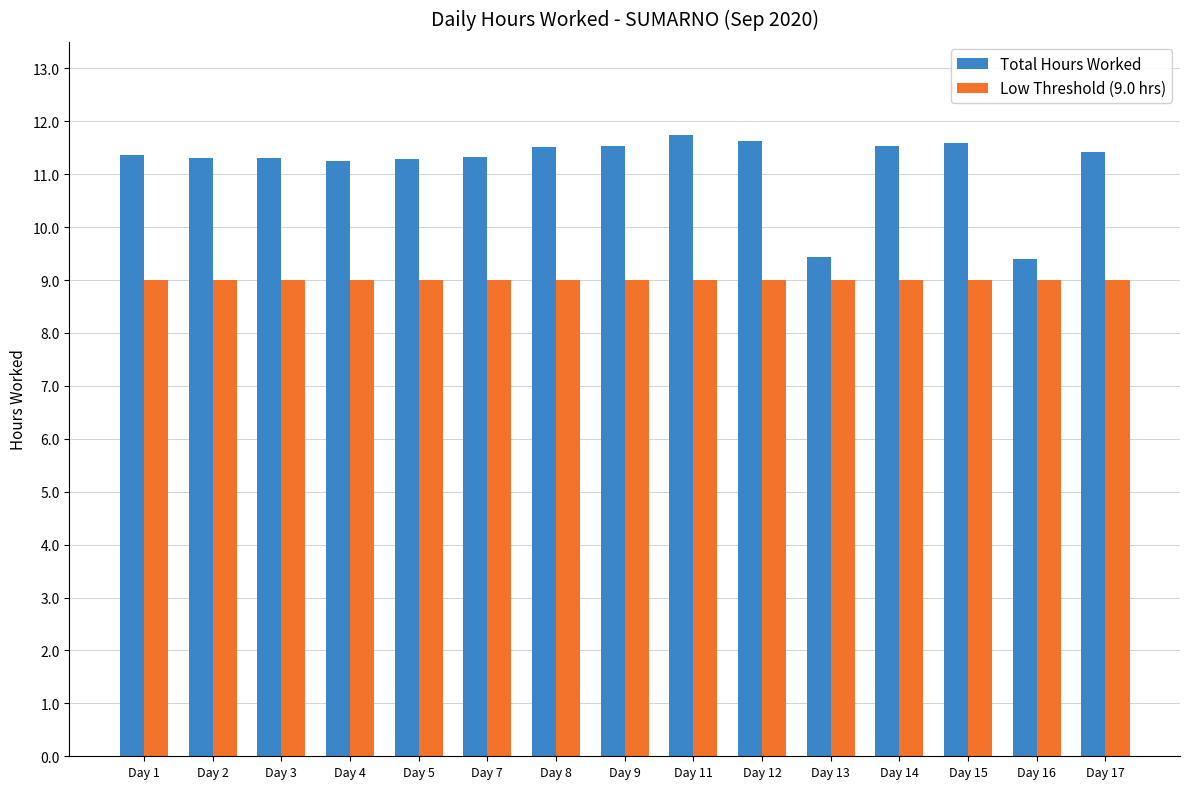

Rank the series at Day 9 from lowest to highest value.

Low Threshold (9.0 hrs), Total Hours Worked